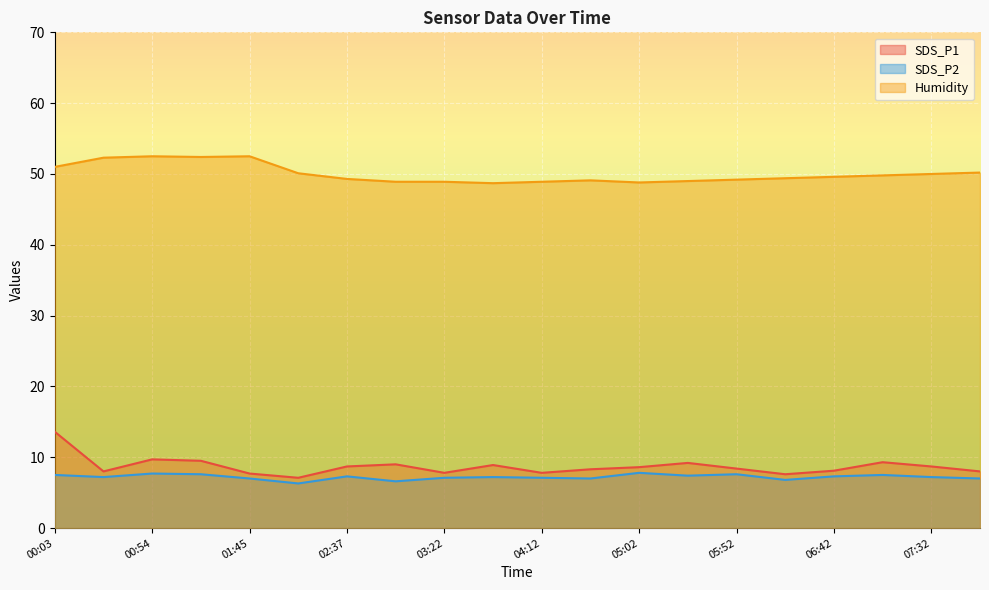

At which category is the sum across all series the highest?

00:03